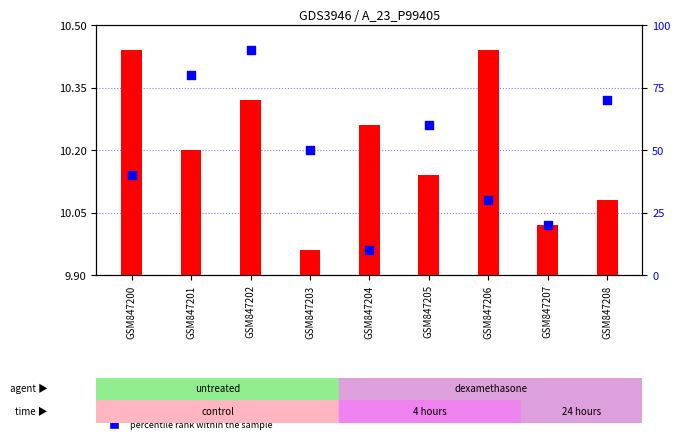

Which series has the widest spread of Y values?

percentile rank within the sample